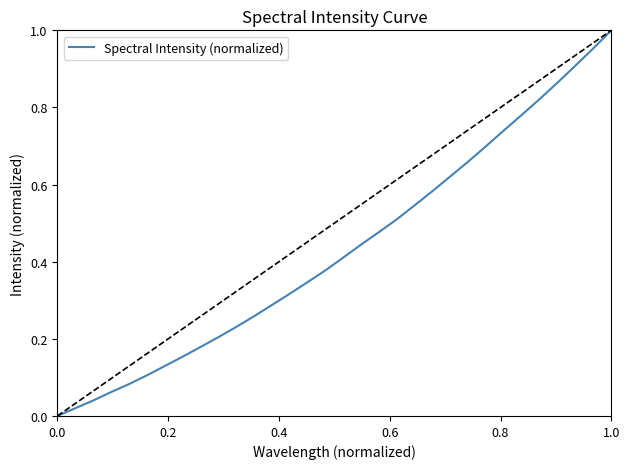

Does the chart have visible grid lines?

No